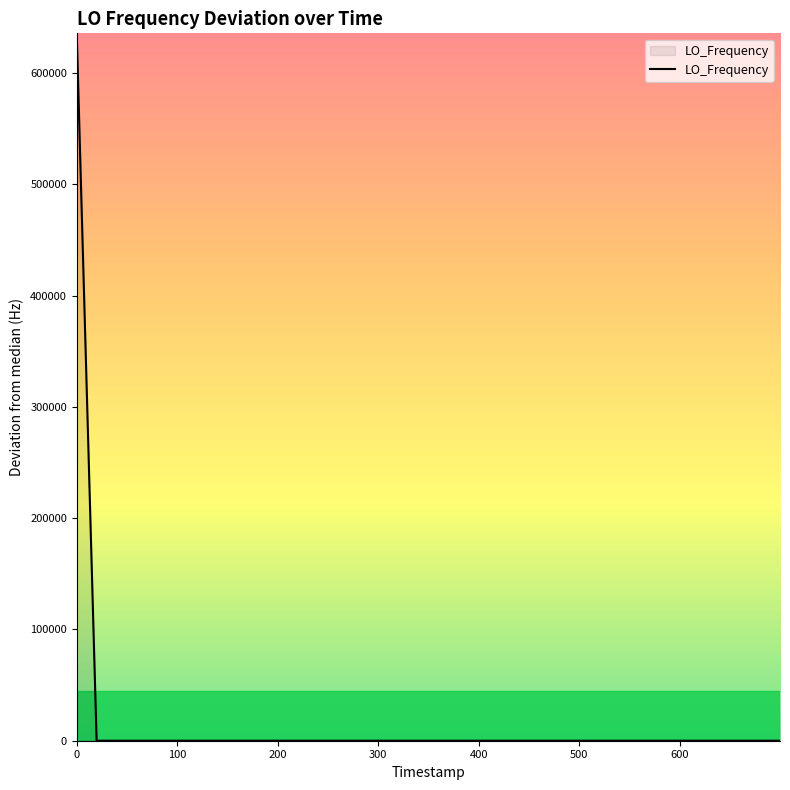

How many points are higher than both their immediate neighbors (excluding endpoints)?

8